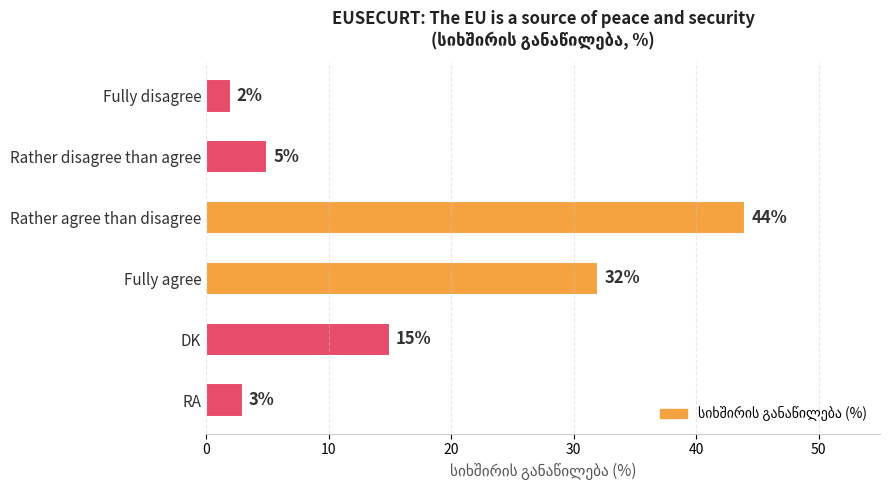

The chart shows a value of 44 at Rather agree than disagree. True or false?

True